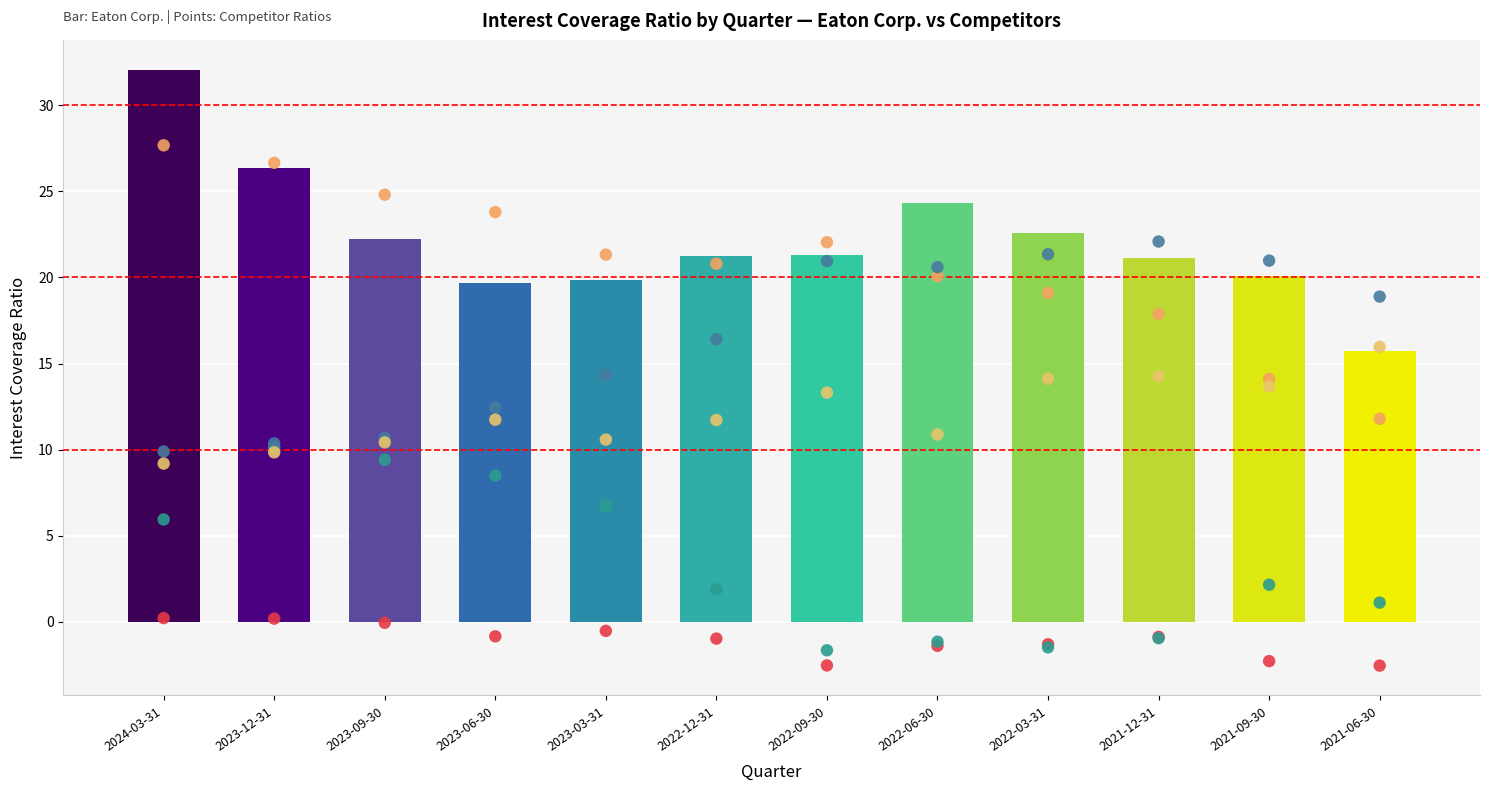

Which series reaches the minimum Y coordinate?

Boeing Co.